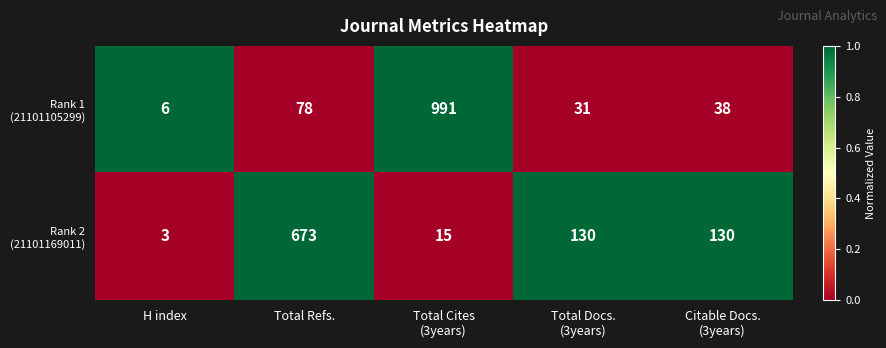

What is the minimum value shown in the chart?

3